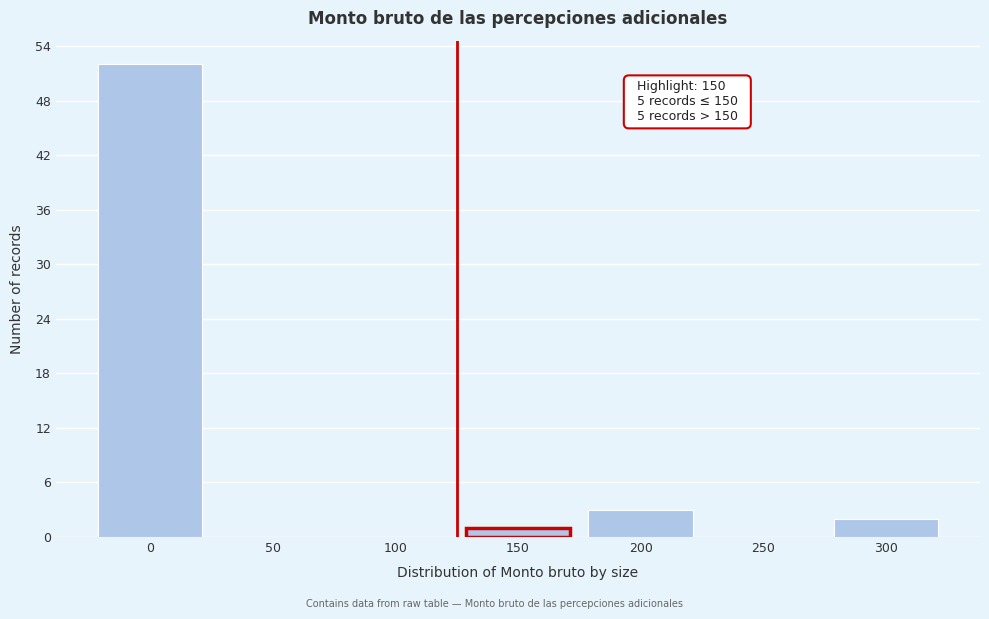

Reading left to right, what are all the values shown in this chart?

0=52	50=0	100=0	150=1	200=3	250=0	300=2